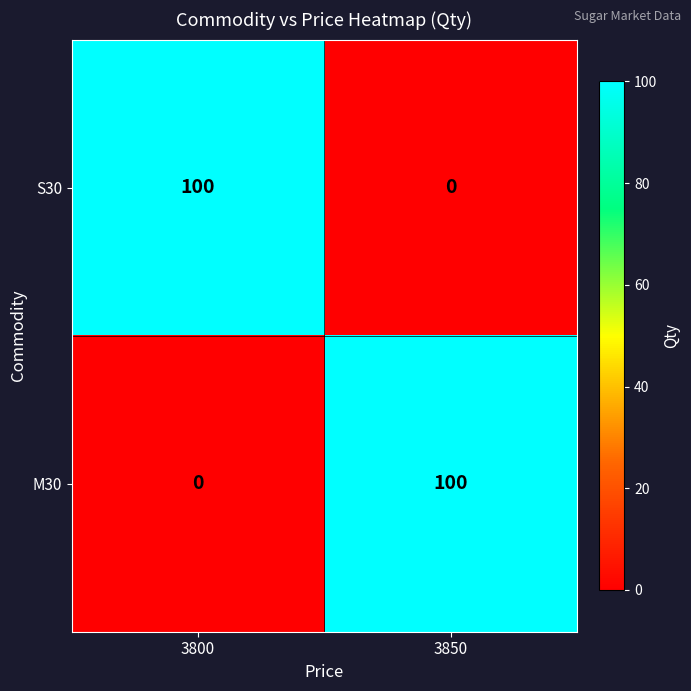

The S30 series shows 32 at 3800. True or false?

False